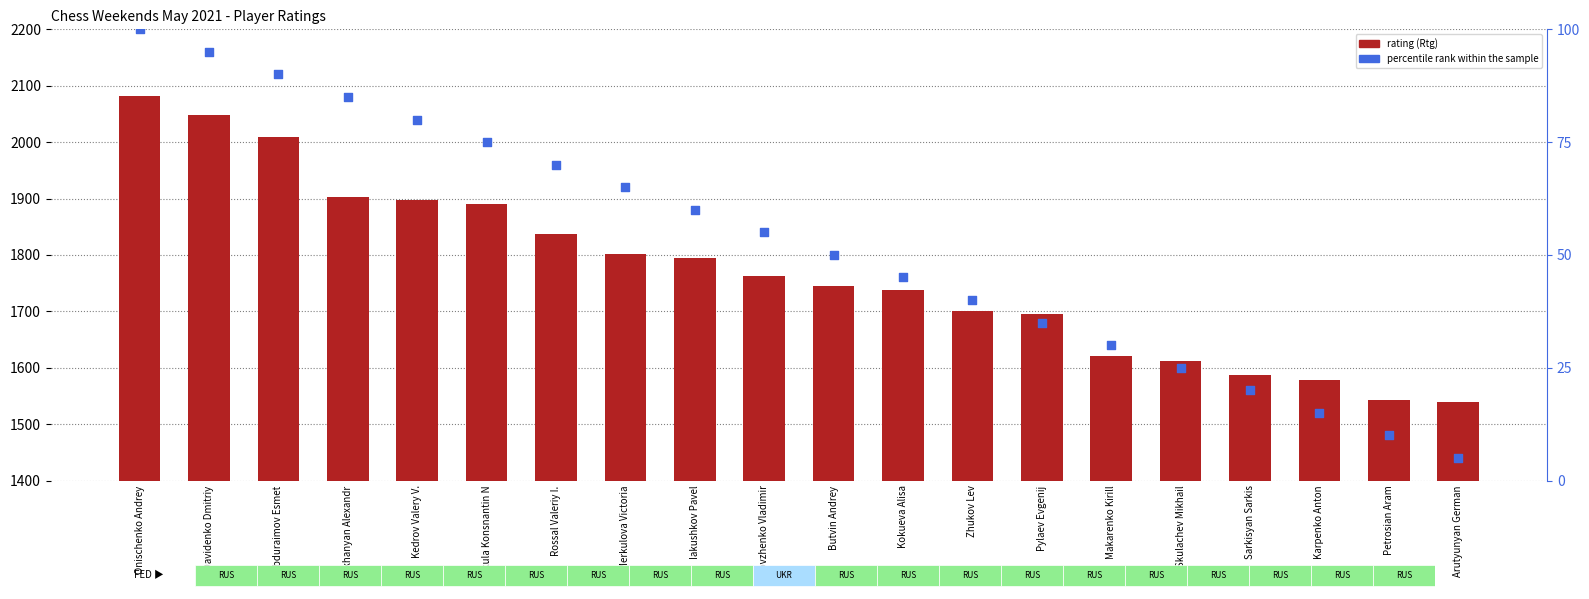

At how many categories does at least one series exceed 520?

20